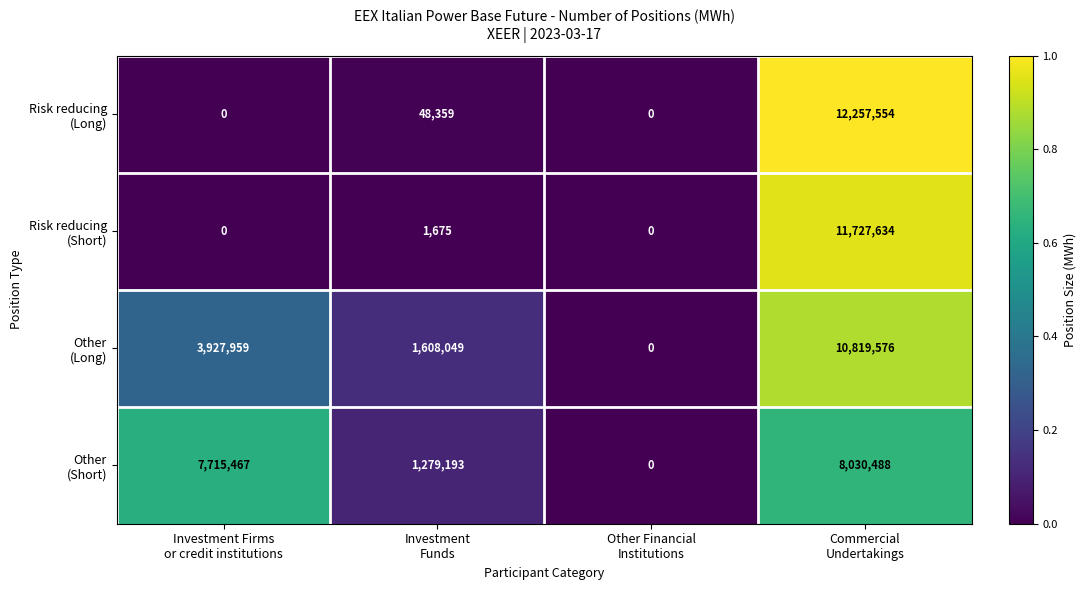

What is the maximum value shown in the chart?

12257554